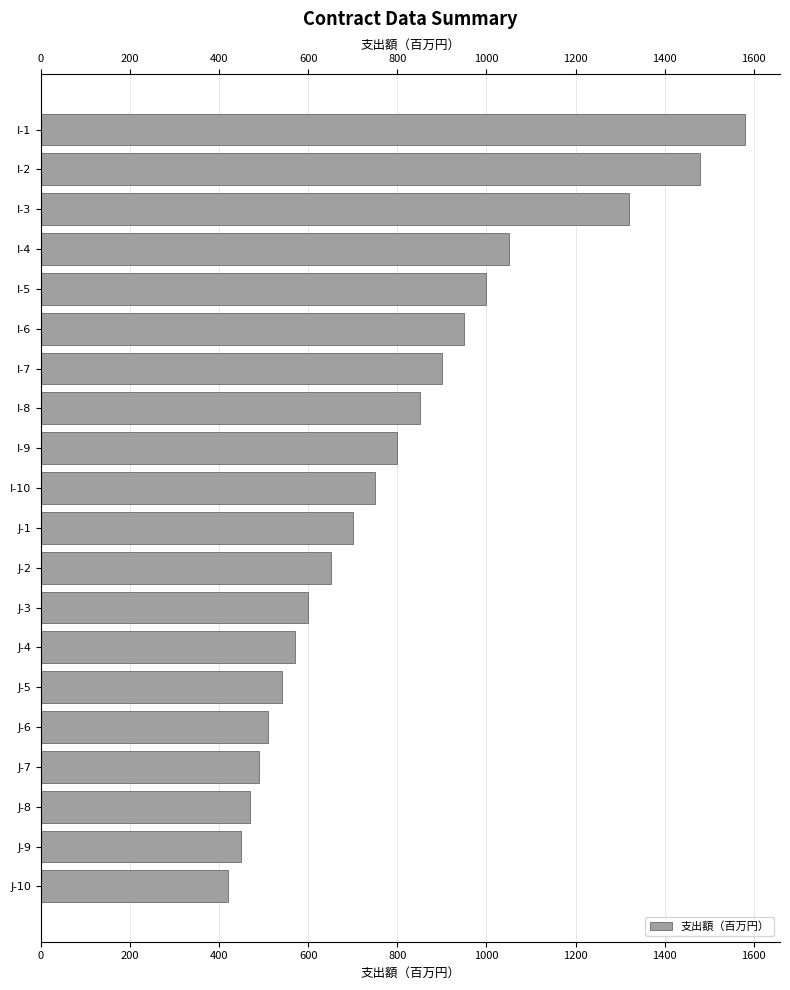

What is the sum of the values at J-2 and J-3?

1250